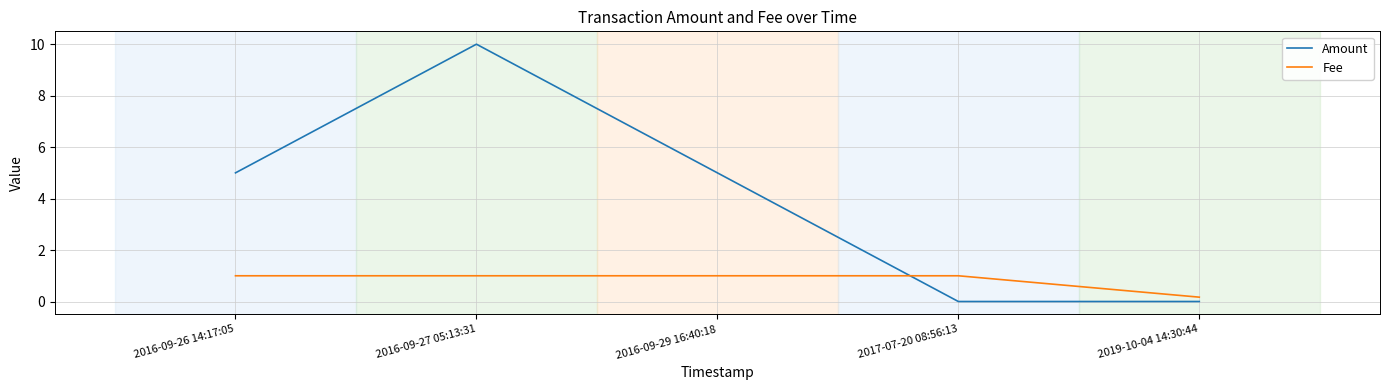

In Amount, how many points are higher than both neighbors (excluding endpoints)?

1